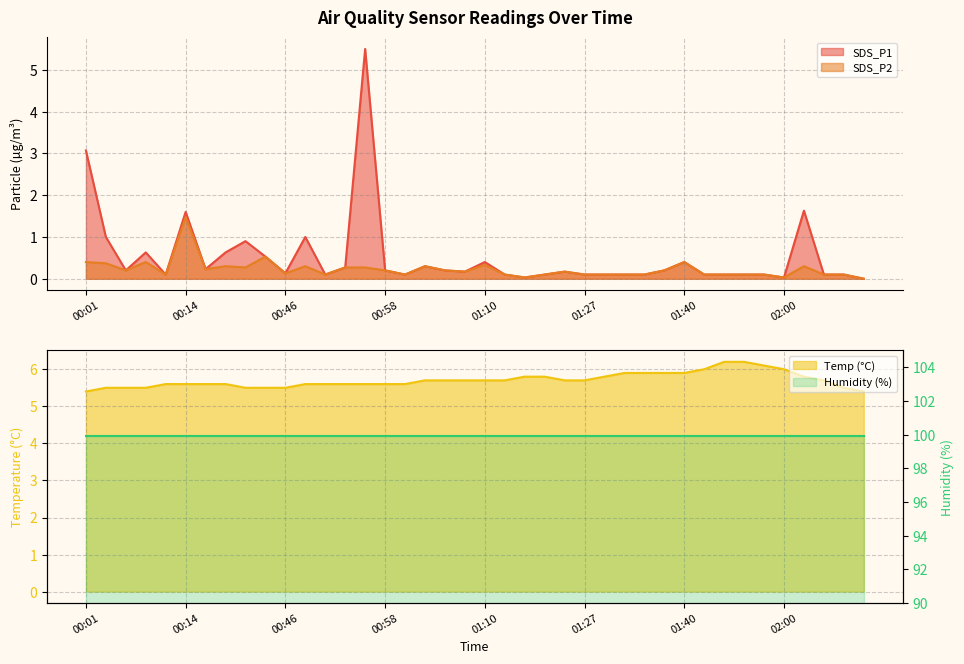

What position from the left is 02:10?

40